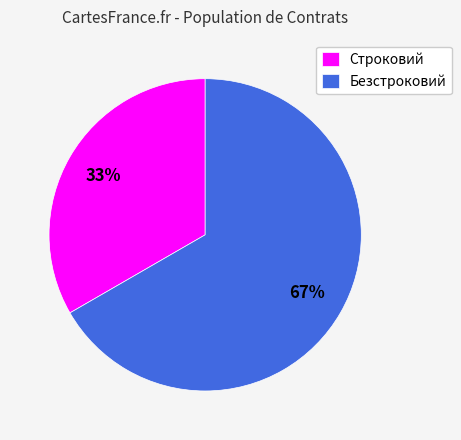

What is the majority slice?

Безстроковий